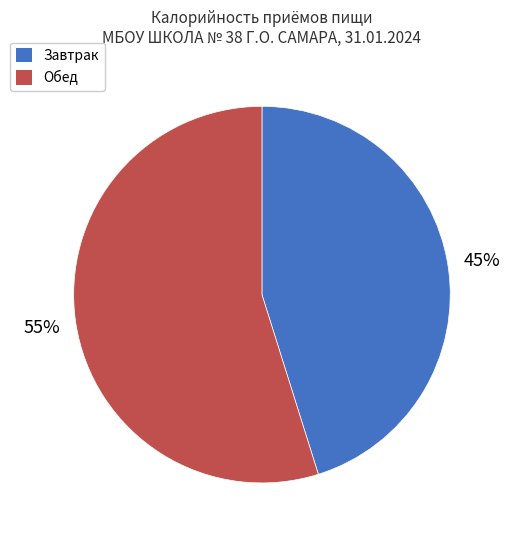

Approximately how many times larger is the value at Завтрак compared to Обед?

0.8